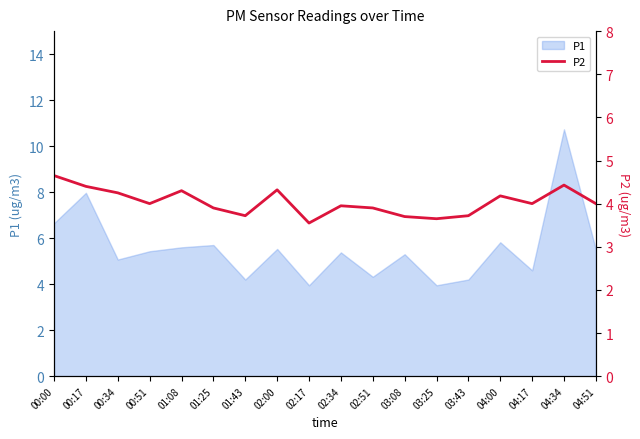

Where is P1 nearest to the value 7?

00:00